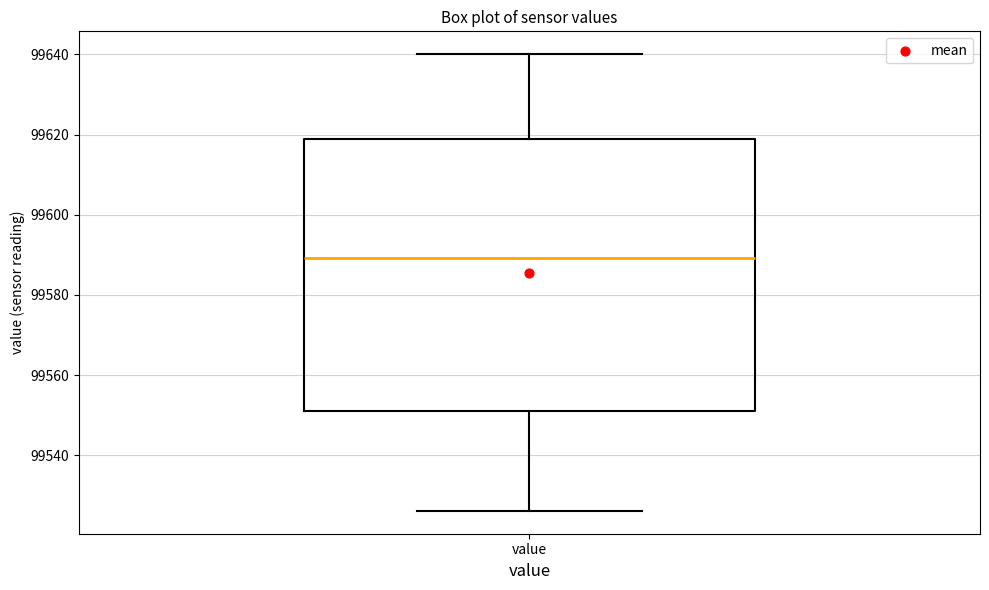

Transcribe this box plot: give where the median line is, the range the box spans, and where the two whiskers end, as read against the y-axis. The values are not printed on the chart, so give them approximately, as read against the axis.

median 99590, box 99552 to 99618, whiskers 99526 to 99640